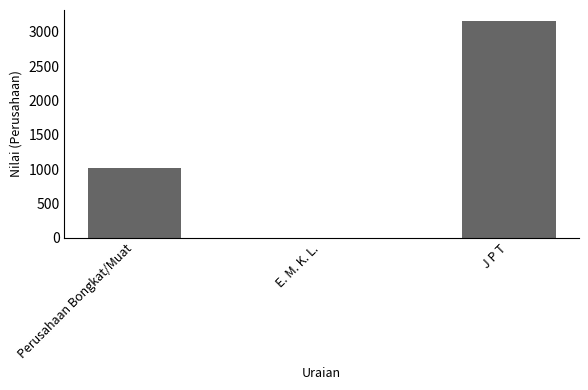

What is the maximum value shown in the chart?

3162